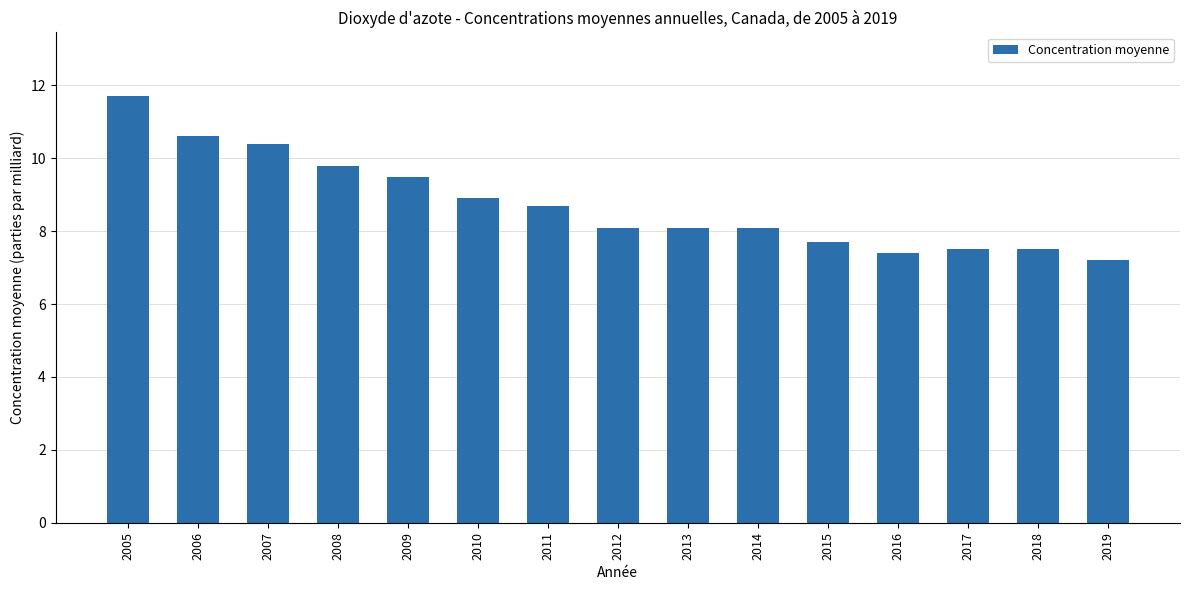

What is the value of the 1st bar from the left?

11.7